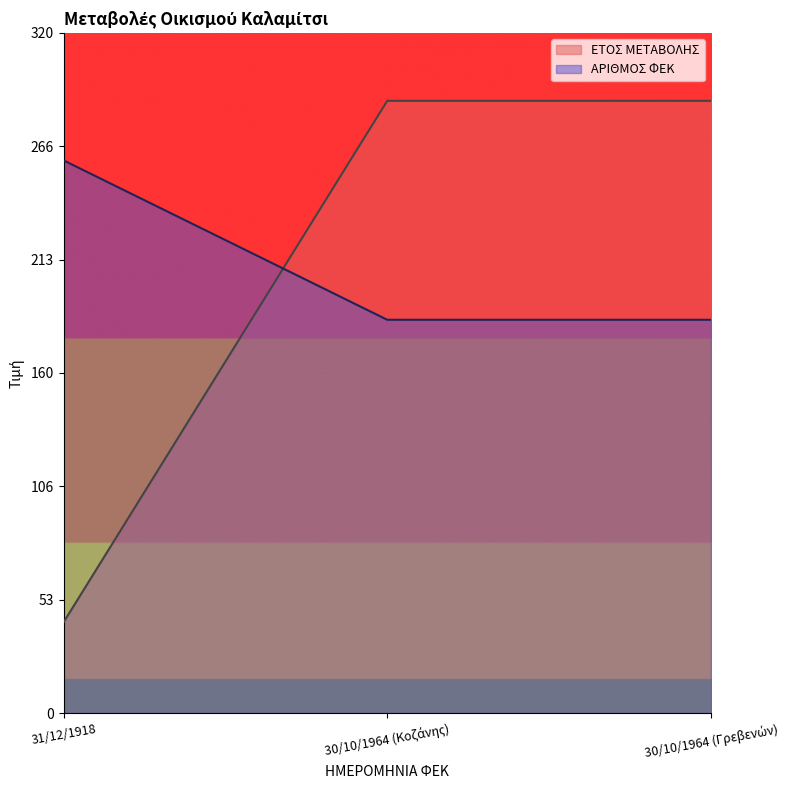

Rank the series by their average value, from highest to lowest.

ΑΡΙΘΜΟΣ ΦΕΚ, ΕΤΟΣ ΜΕΤΑΒΟΛΗΣ